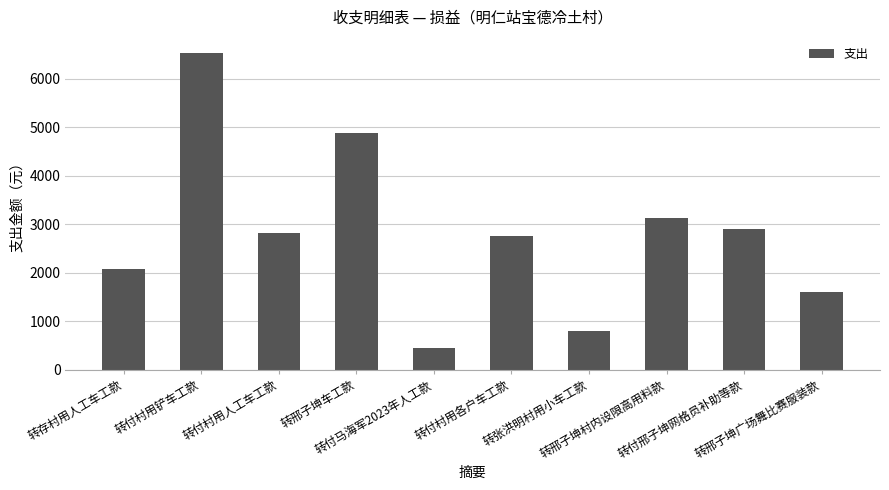

Are the bars horizontal?

No